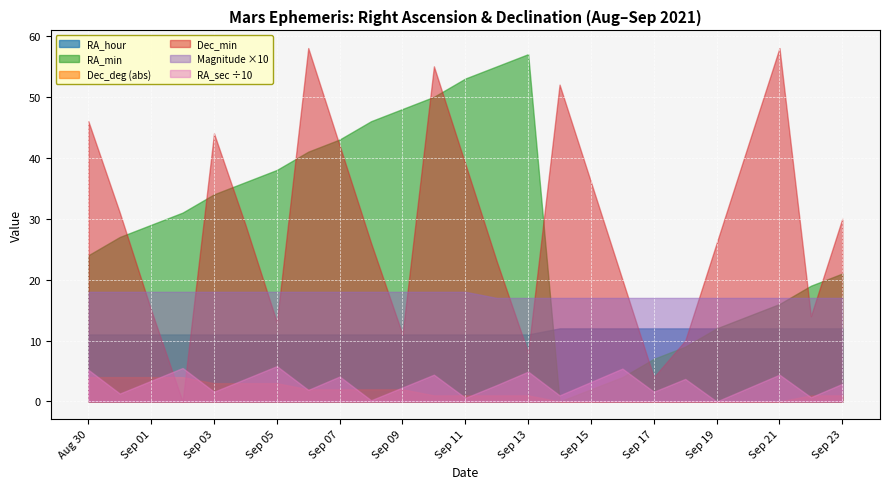

What is the difference between the RA_hour values at Sep 03 and Sep 16?

1.0